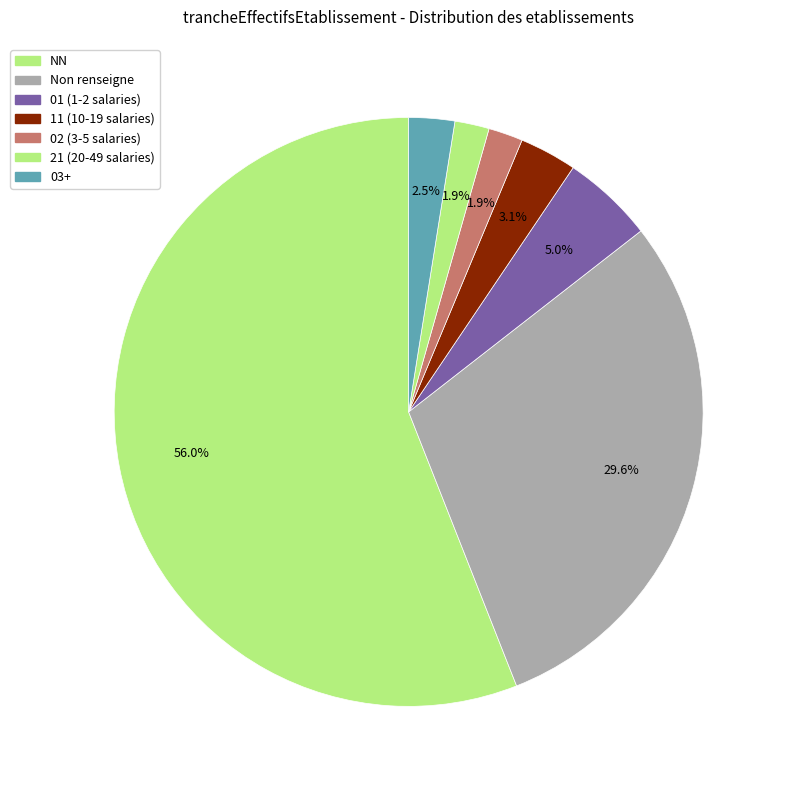

How many segments does this pie chart have?

7